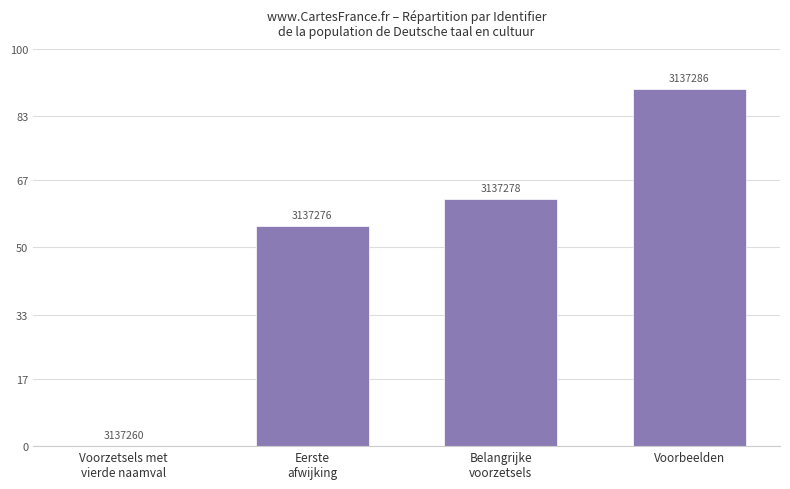

Are the bars horizontal?

No